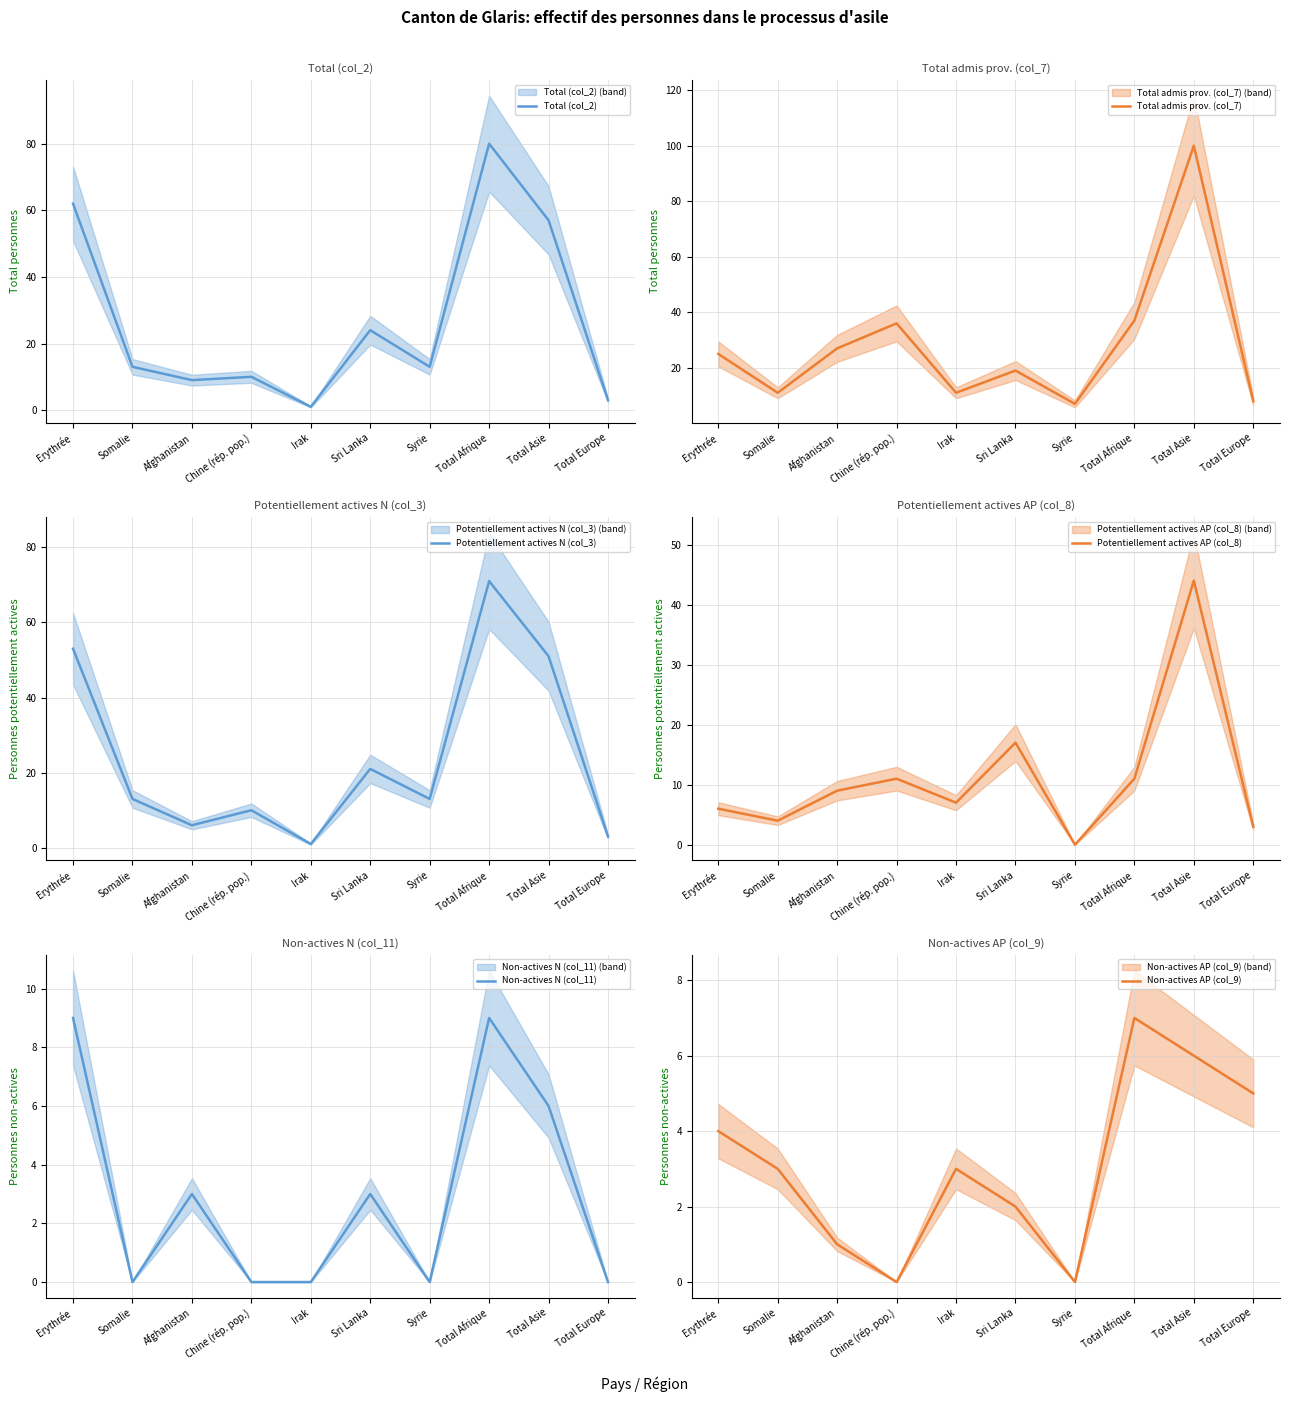

What is the difference between the second highest and second lowest values in the Non-actives AP (col_9) series?

6